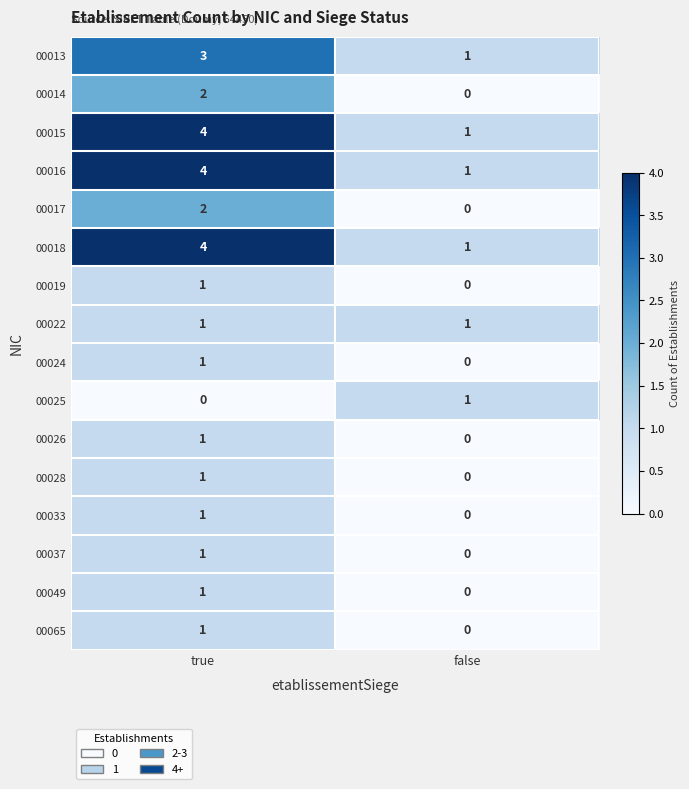

What is the difference between the 00015 values at false and true?

3